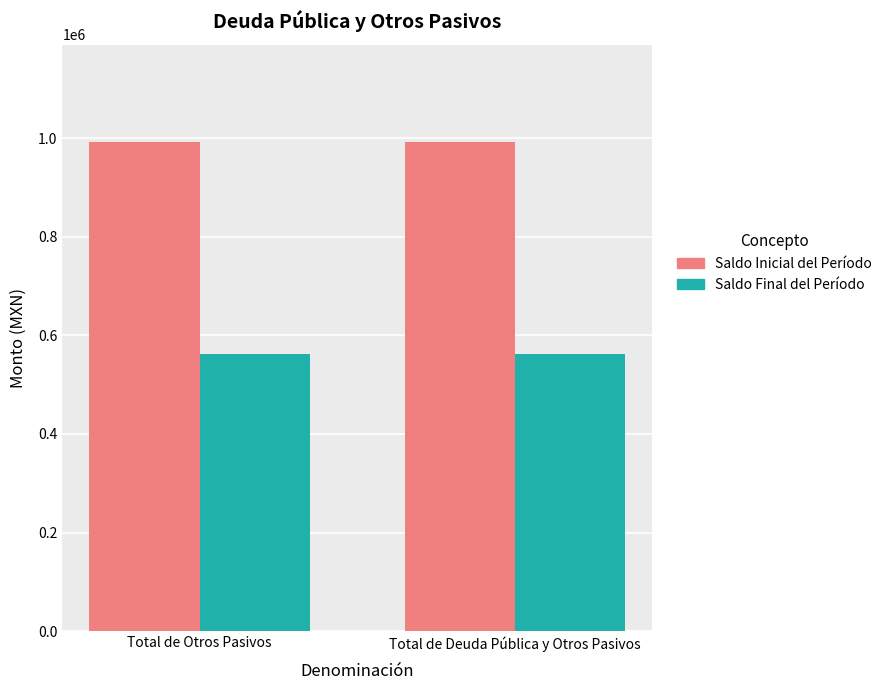

What is the value of the Saldo Inicial del Período bar at the 2nd from the left?

991066.6